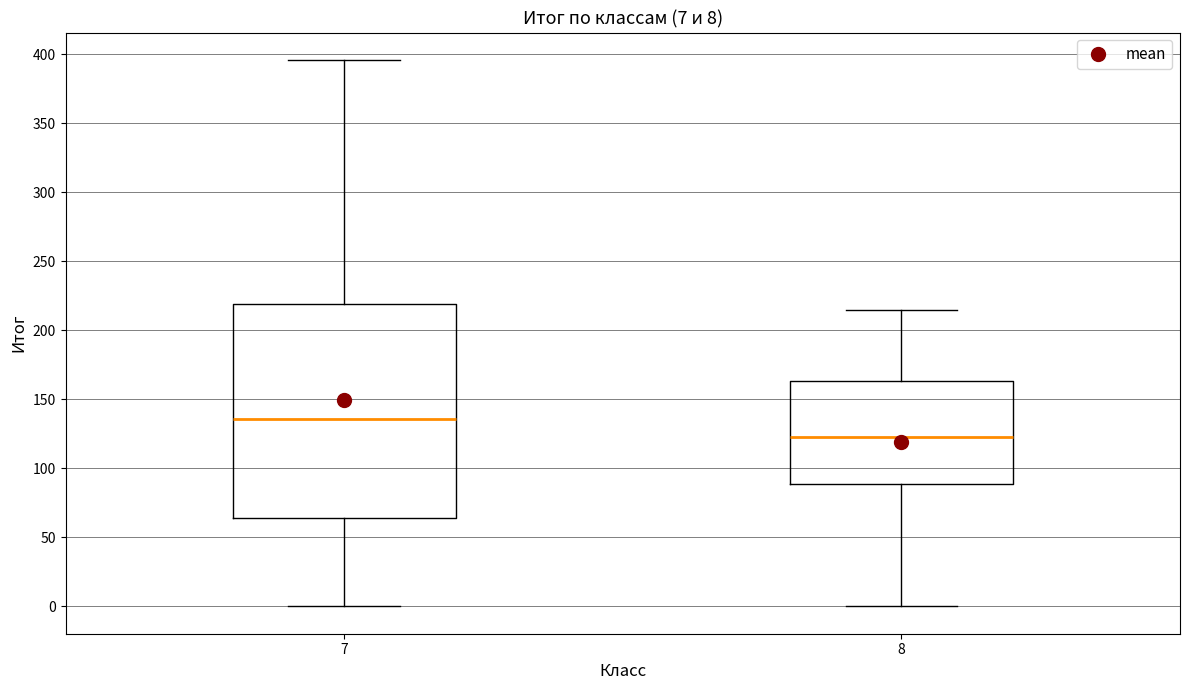

Which box has the lowest median line?

8